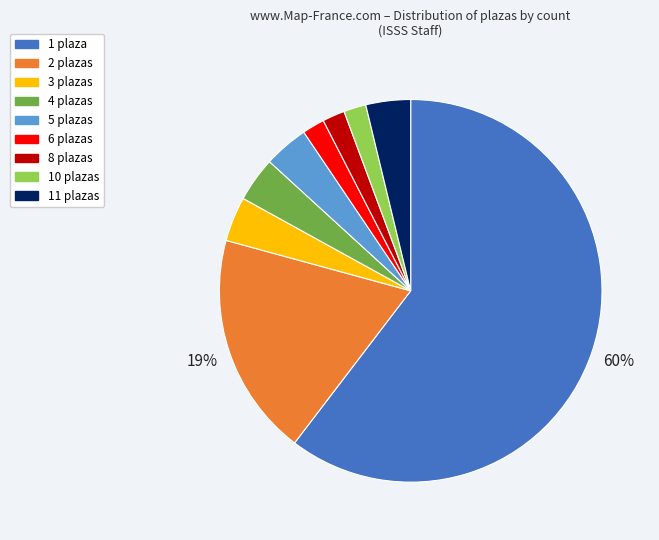

Which slice is the largest?

1 plaza